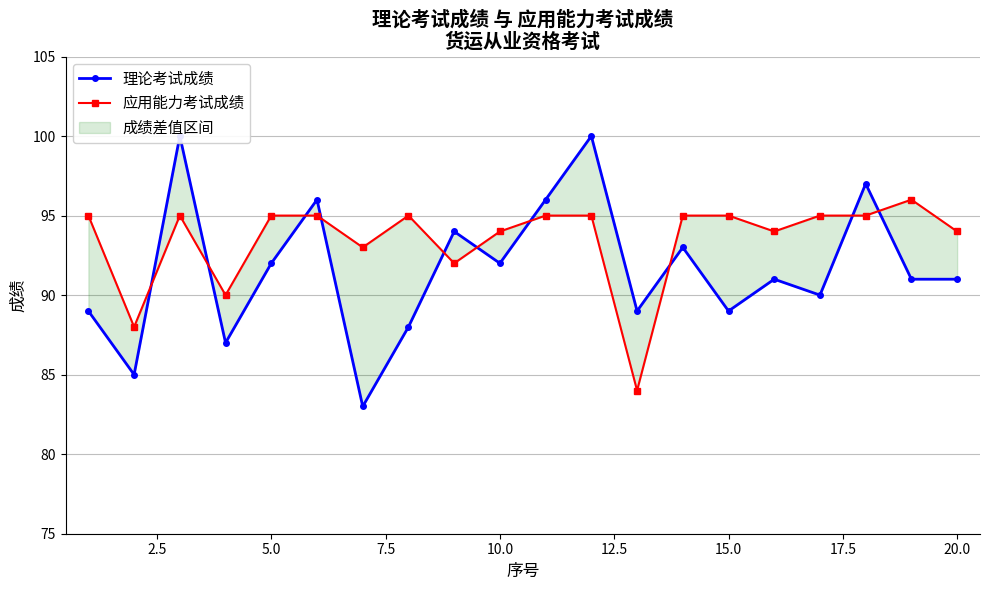

True or false: 应用能力考试成绩 has a value of 118 at 12.

False